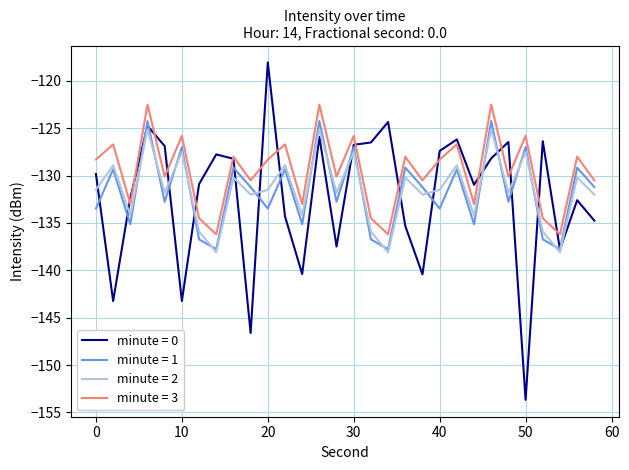

Which series has the largest total across all categories?

minute = 3